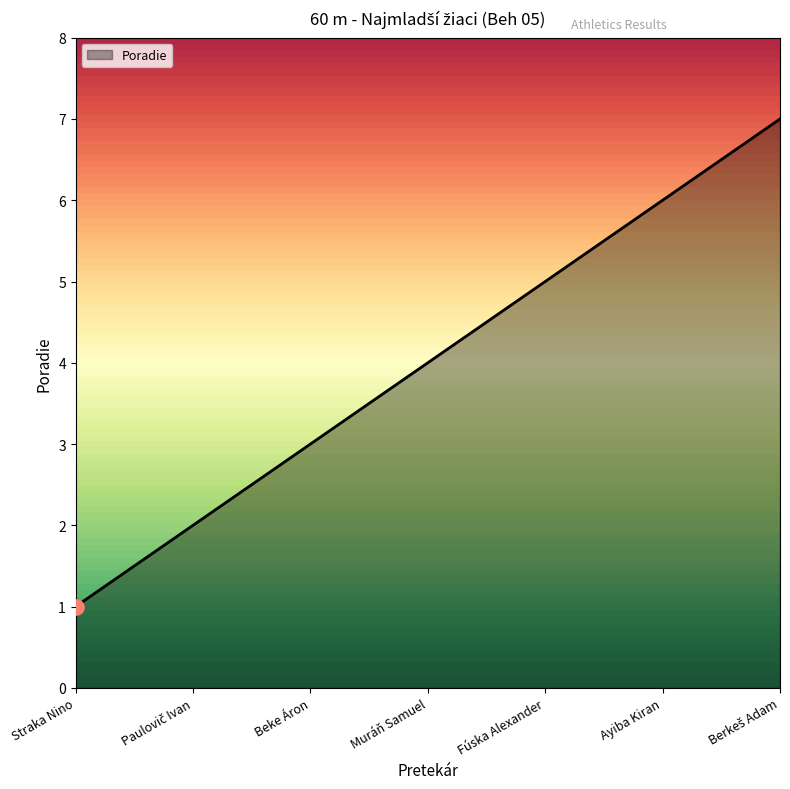

Approximately how many times larger is the value at Ayiba Kiran compared to Muráň Samuel?

1.5